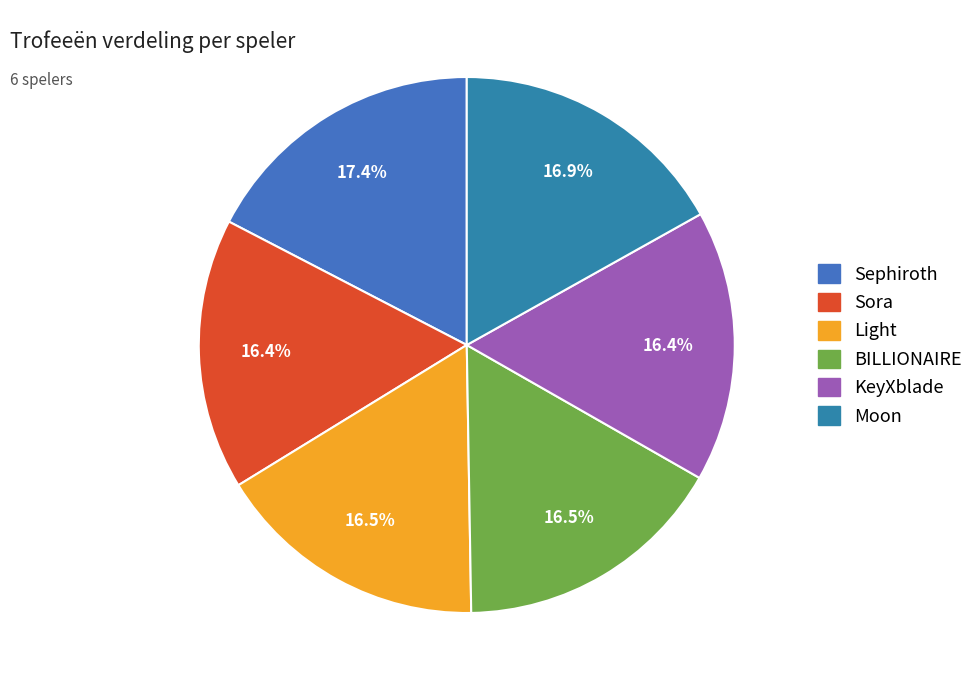

Rank the categories by value from lowest to highest.

Sora, KeyXblade, BILLIONAIRE, Light, Moon, Sephiroth